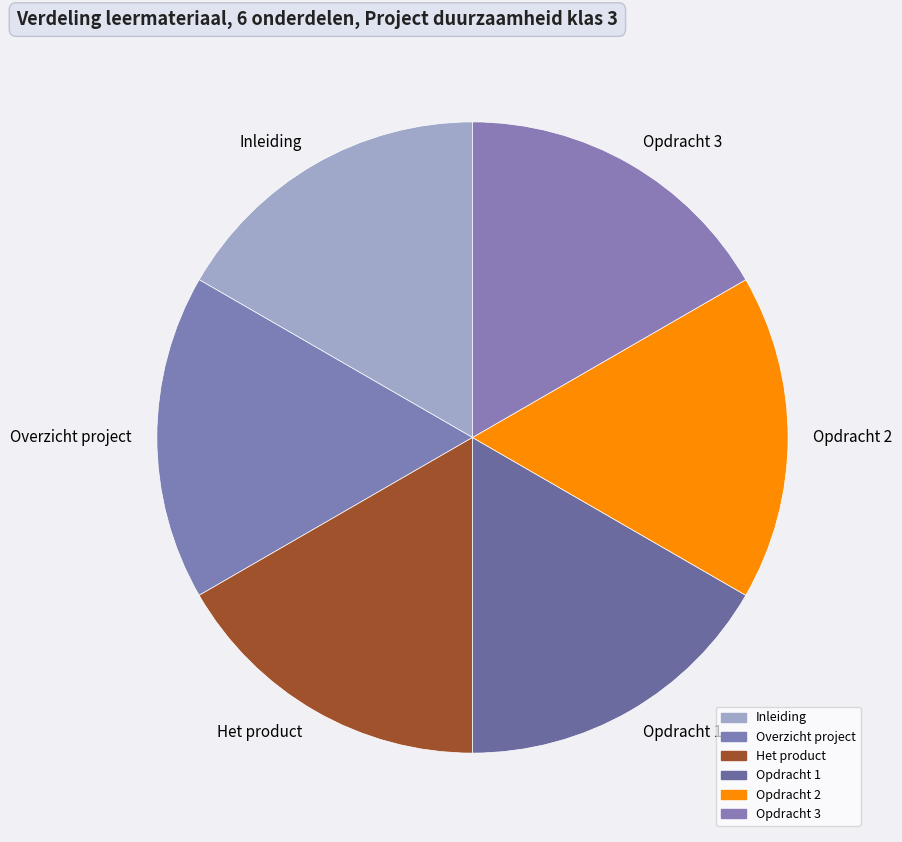

Is there any slice that represents more than half of the pie?

No